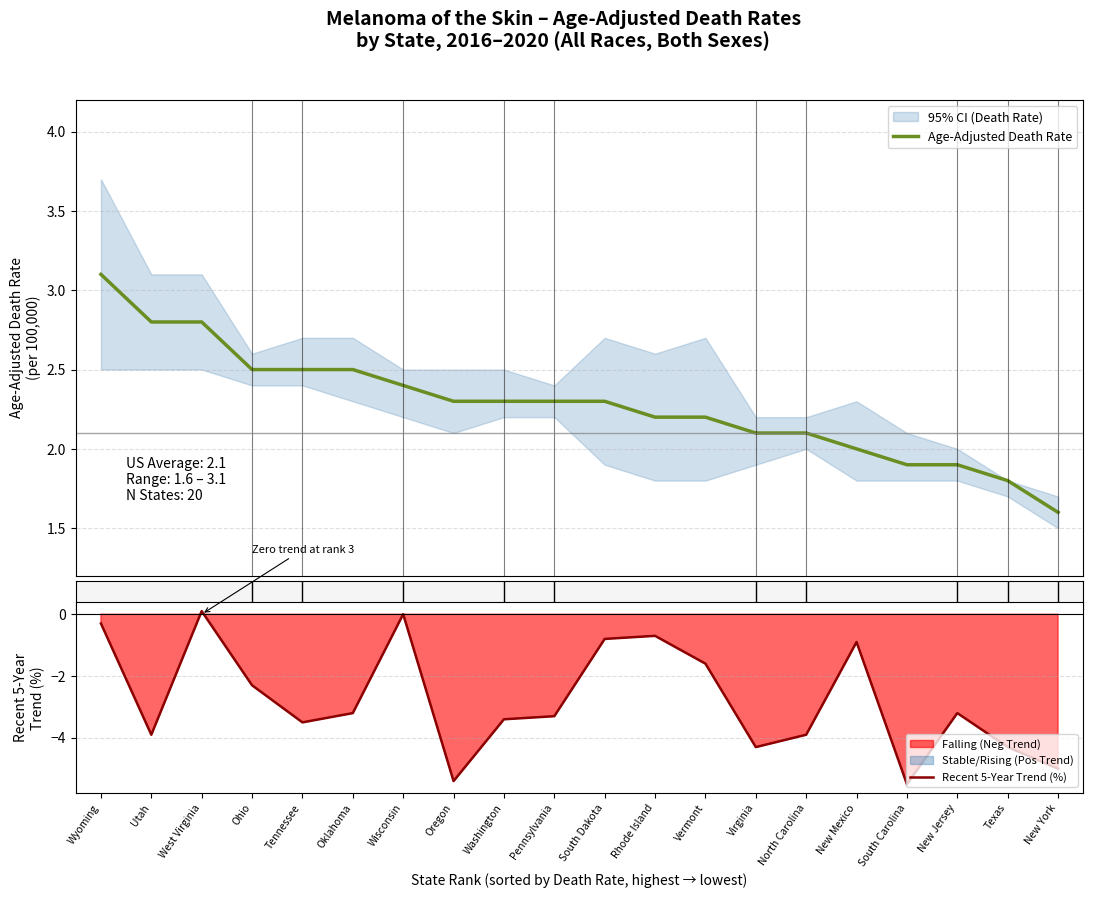

What are all the series names shown in the legend?

Age-Adjusted Death Rate, Recent 5-Year Trend (%)